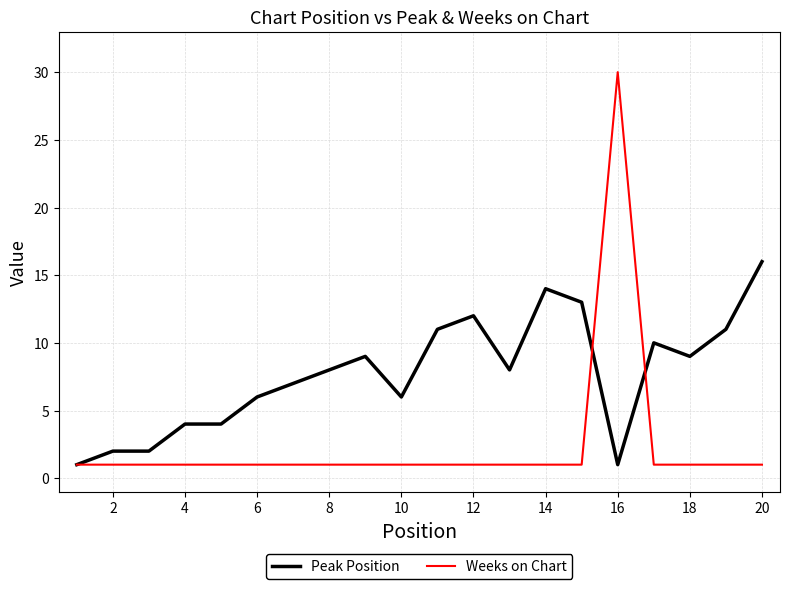

What is the difference between the second highest and second lowest values in the Peak Position series?

13